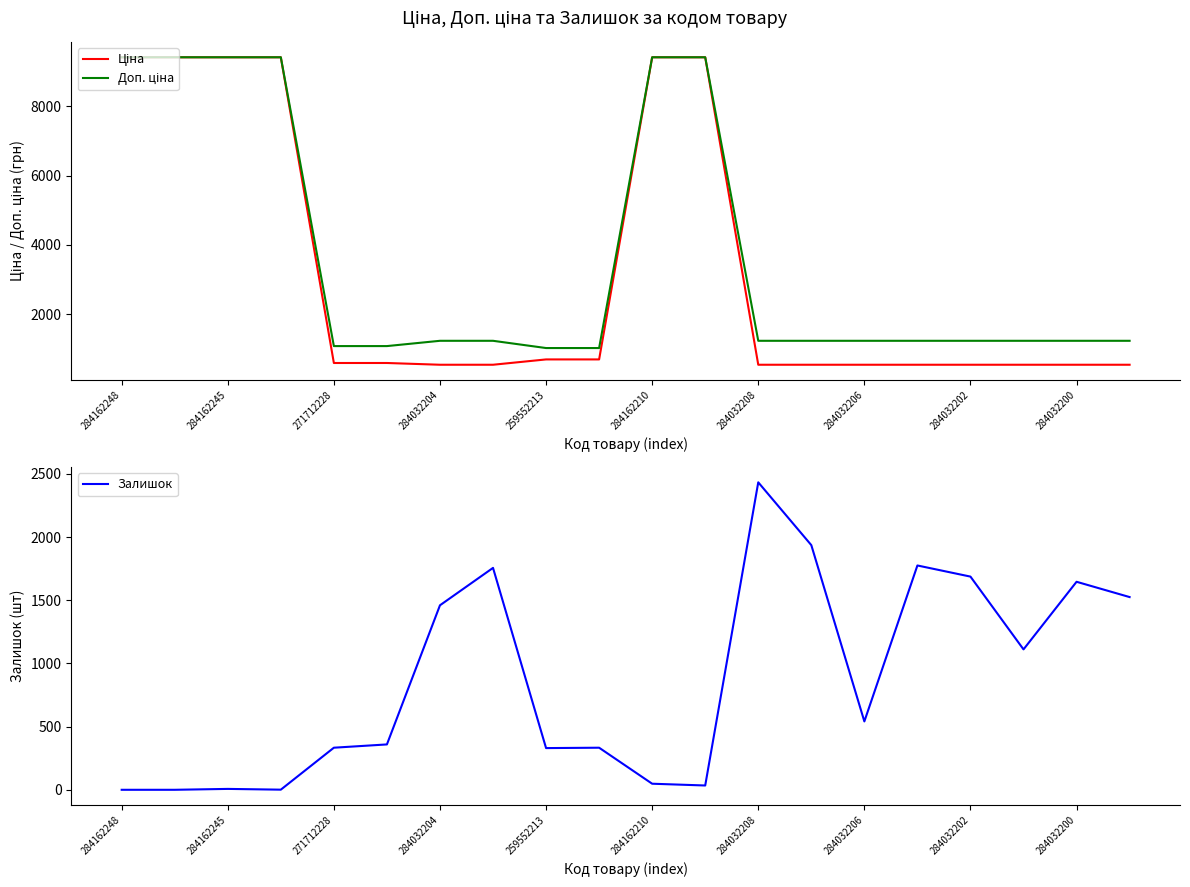

Is it true that Ціна equals 9416.9 at 284162248?

True